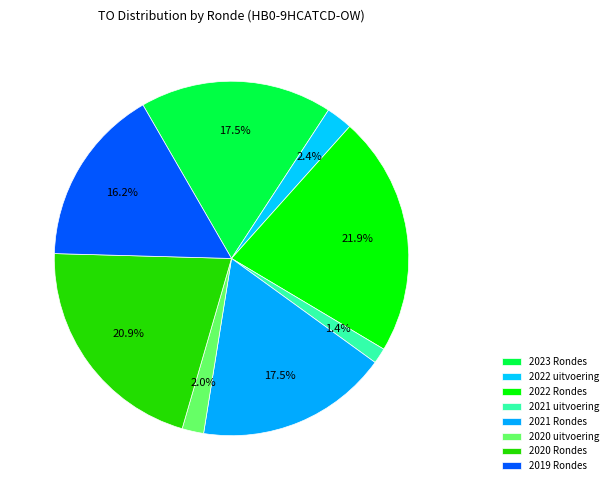

Count the number of slices in the pie.

8